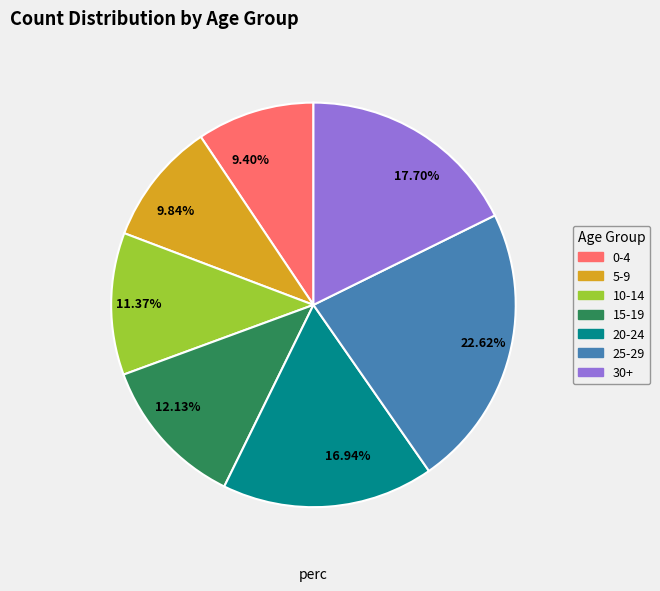

To the nearest percent, what is the difference between the 30+ and 0-4 slice percentages?

8%